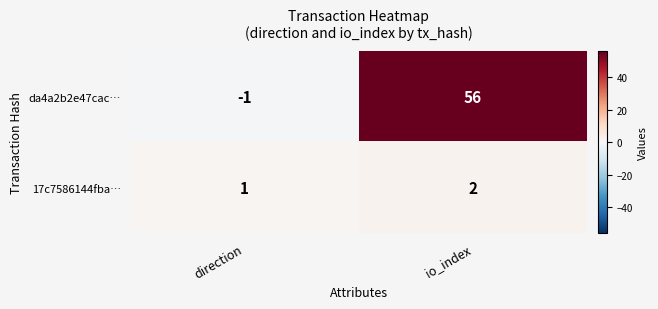

At which label does da4a2b2e47cac… reach its peak?

io_index